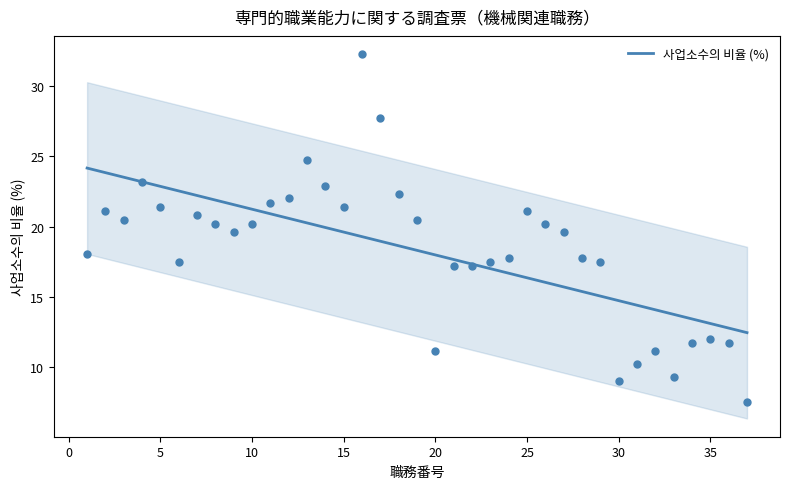

What is the highest value of the 사업소수의 비율 (%) series?

24.1